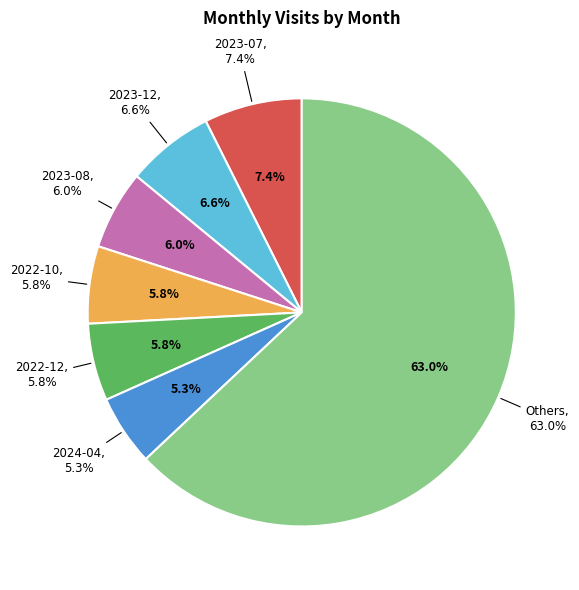

Do 2024-04 and 2024-03 together represent more than half of the pie?

No